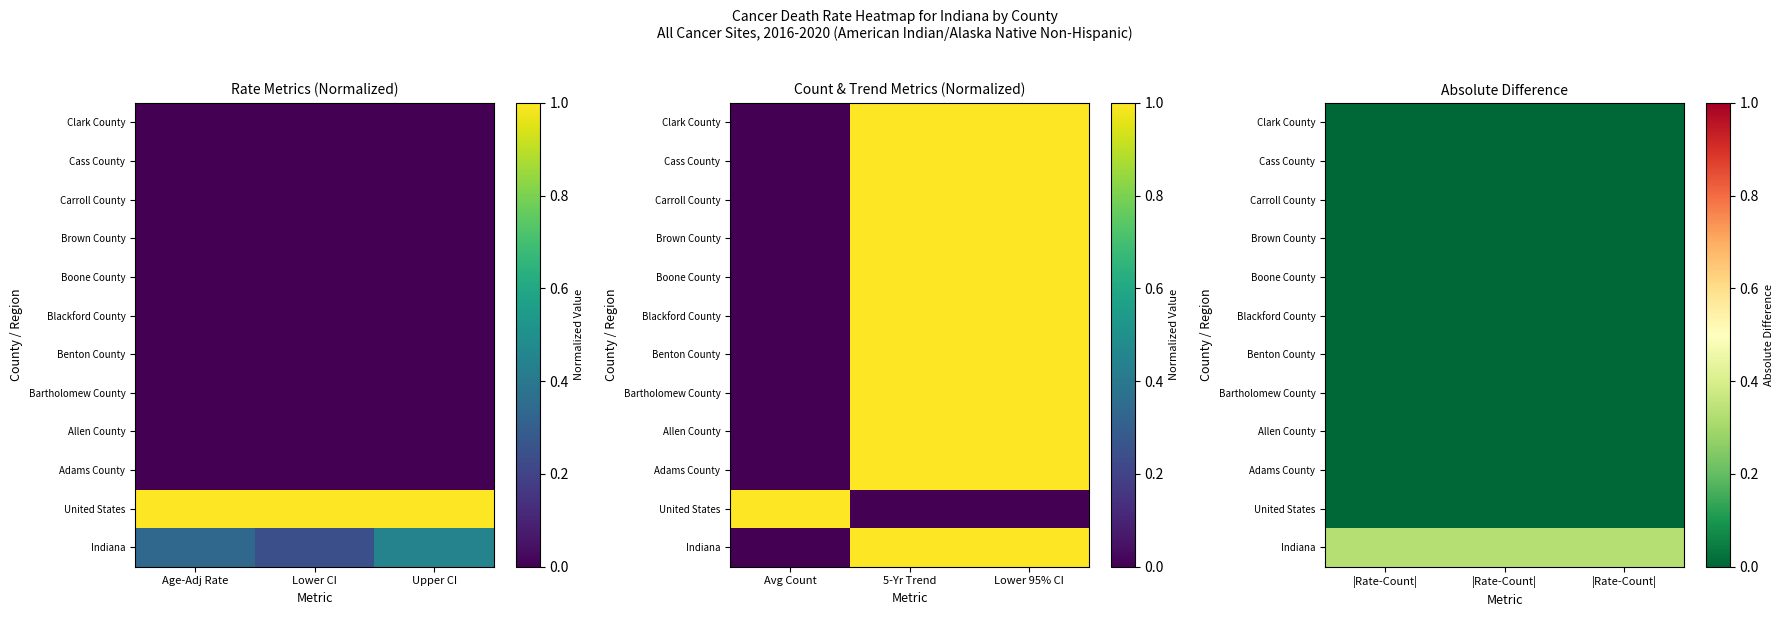

How many categories are shown in the chart?

3